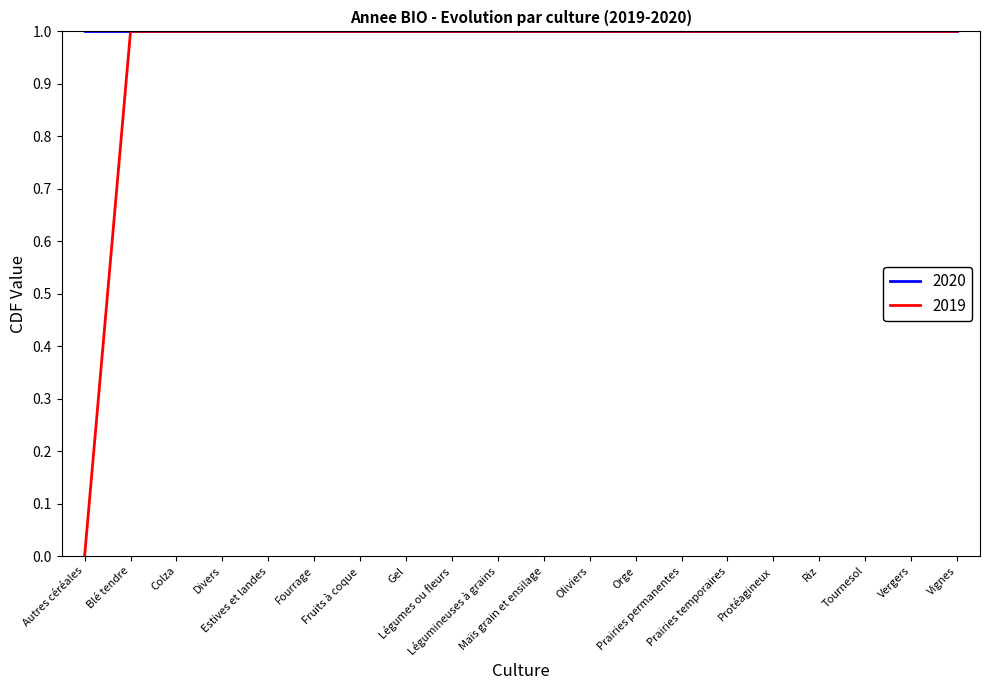

List the series in order of their overall mean, lowest first.

2019, 2020